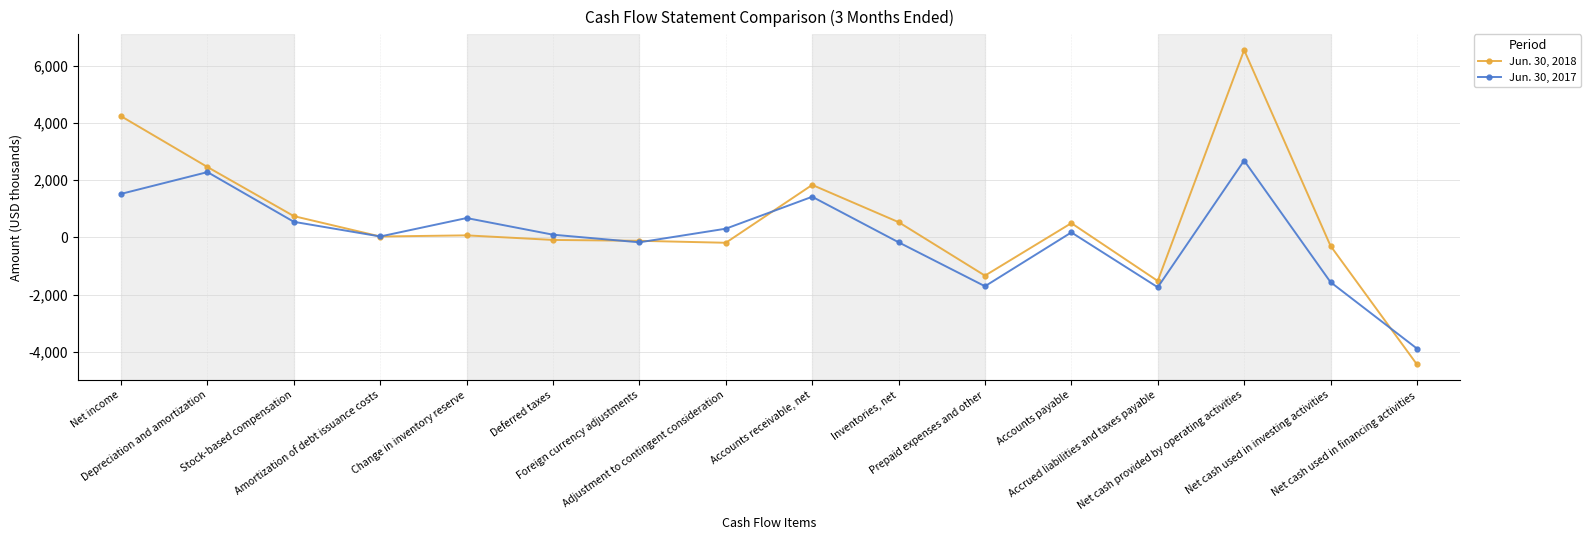

What is the value of the Jun. 30, 2018 point at the 14th from the left?

6543